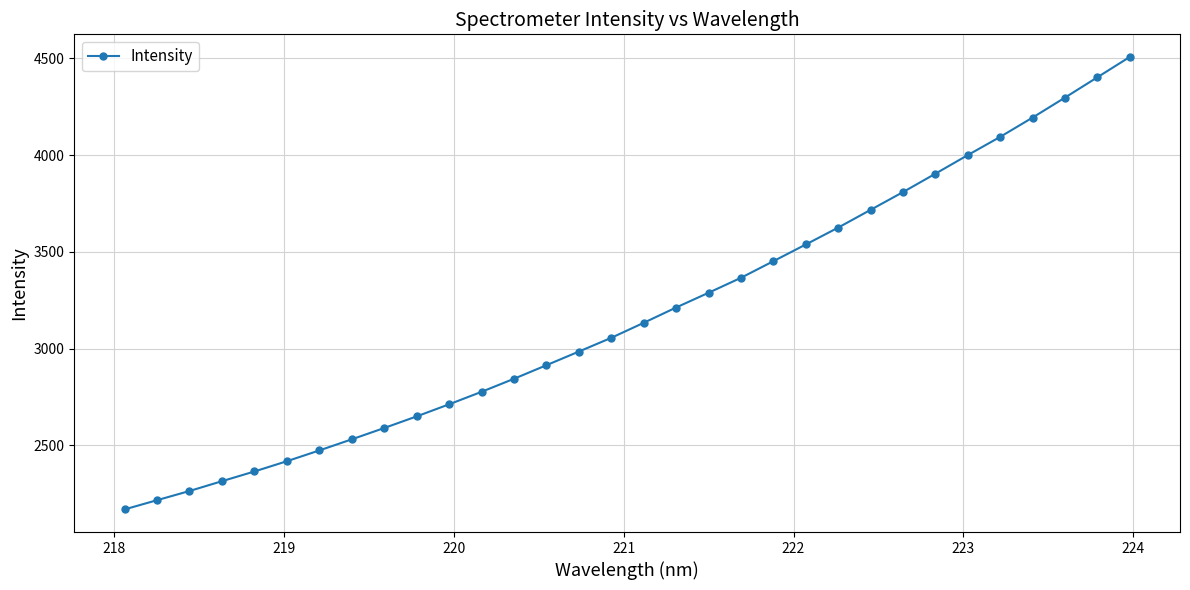

What is the average value?

3181.9